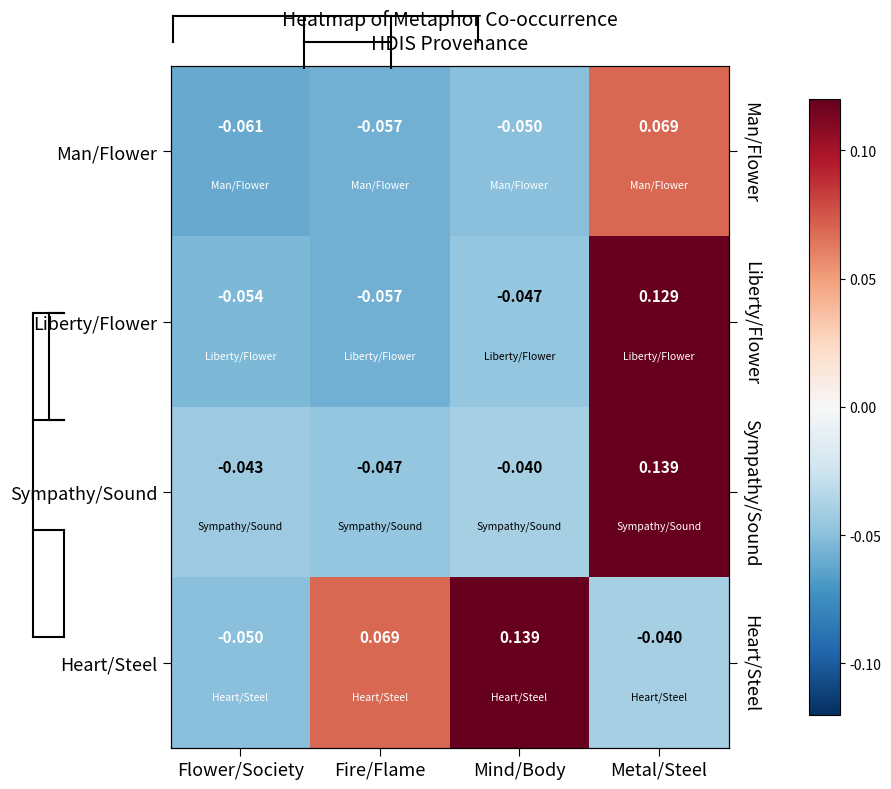

What is the total value across all series at Fire/Flame?

-0.1